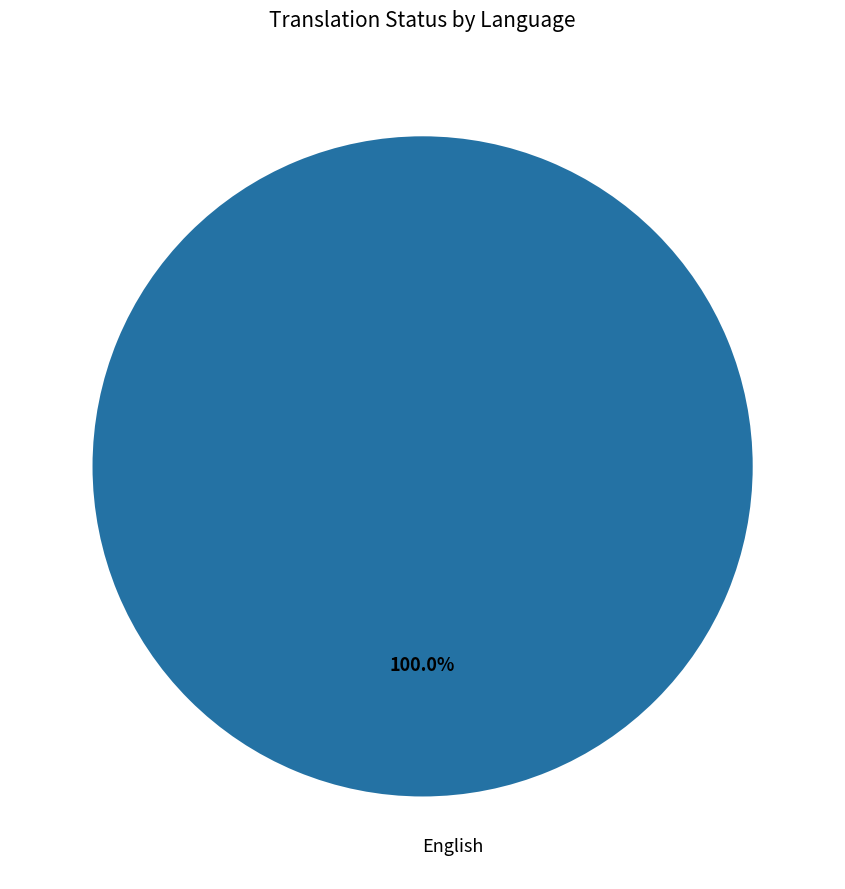

Does any single category account for the majority?

Yes